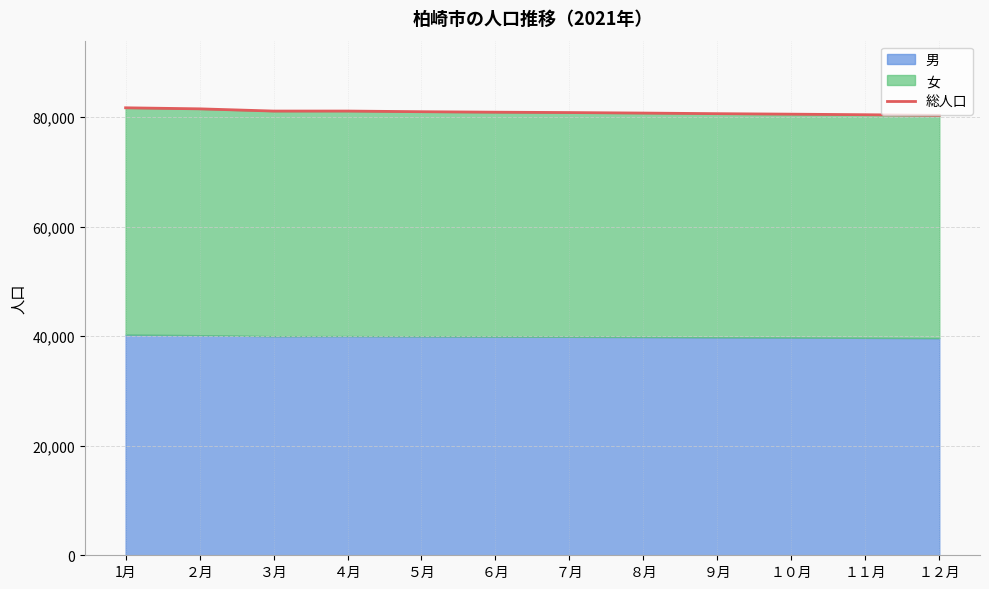

How many values are below 80865?

6